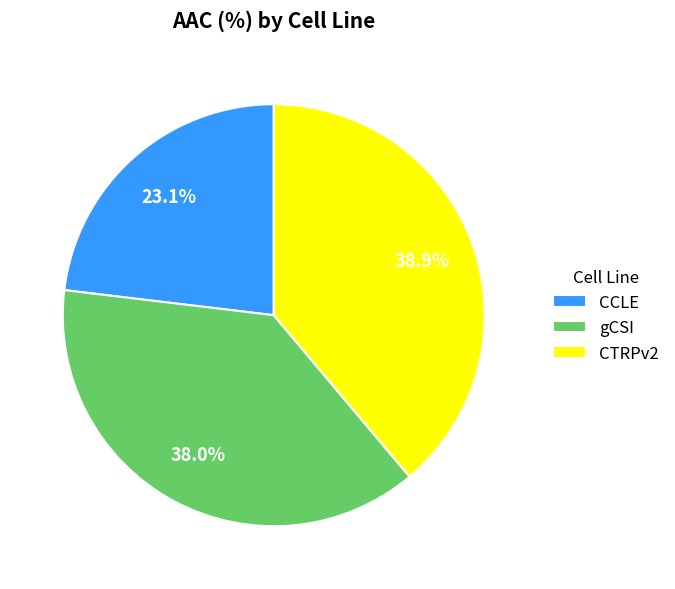

What is the largest slice in the pie chart?

CTRPv2